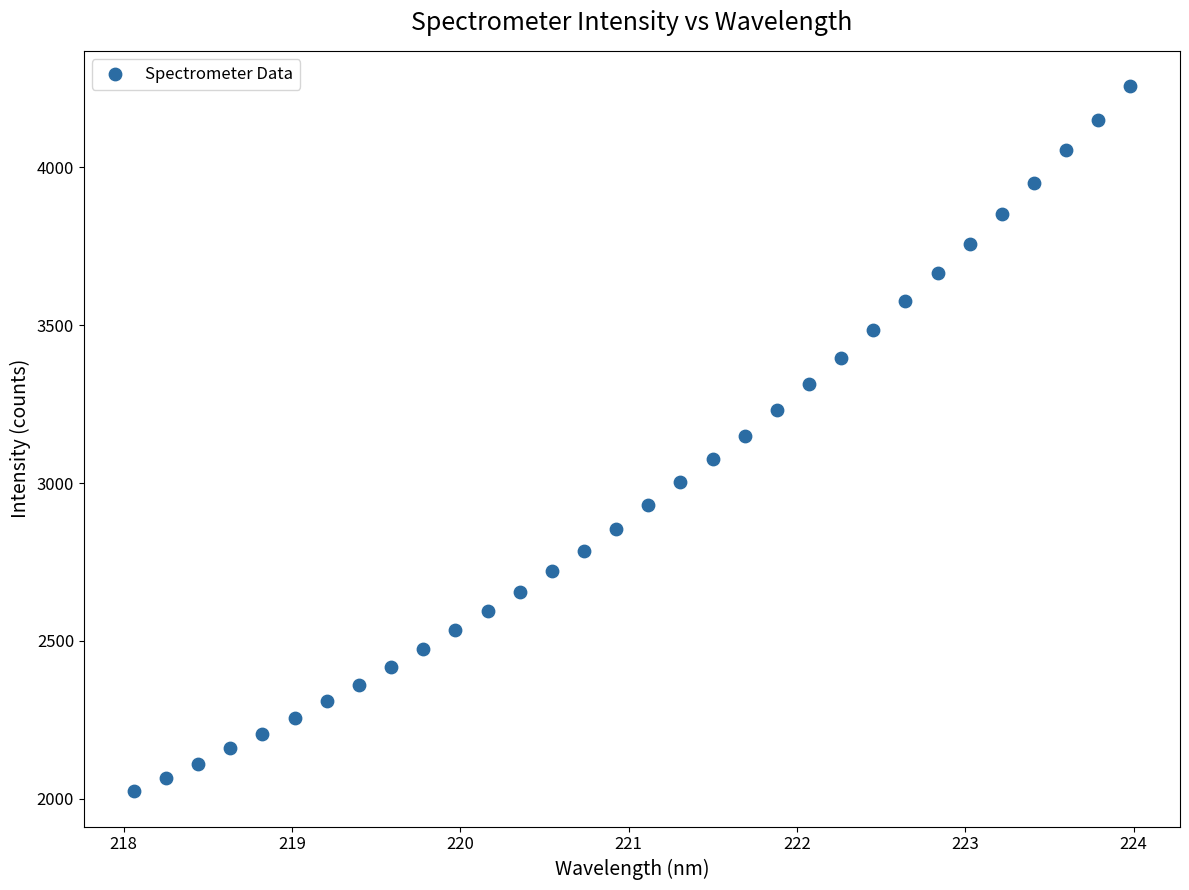

What is the range of X values (max minus min)?

5.9